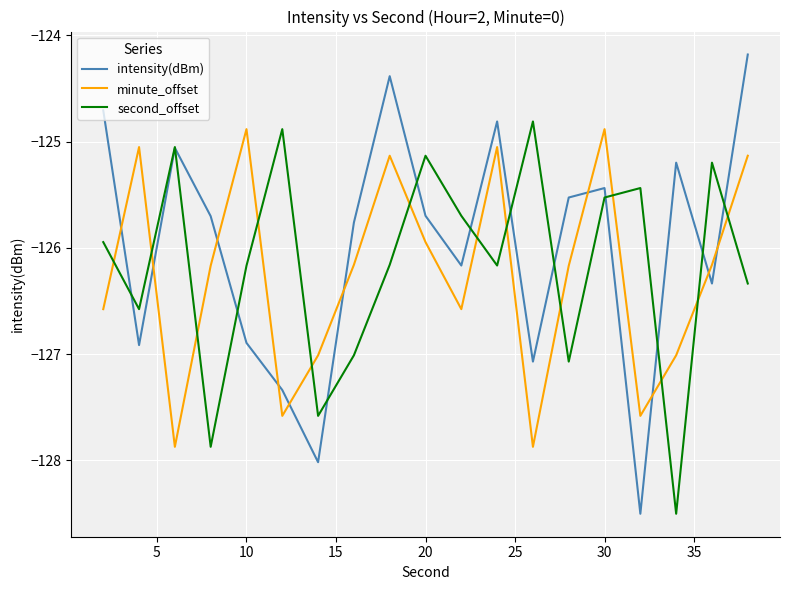

Does the chart have visible grid lines?

Yes